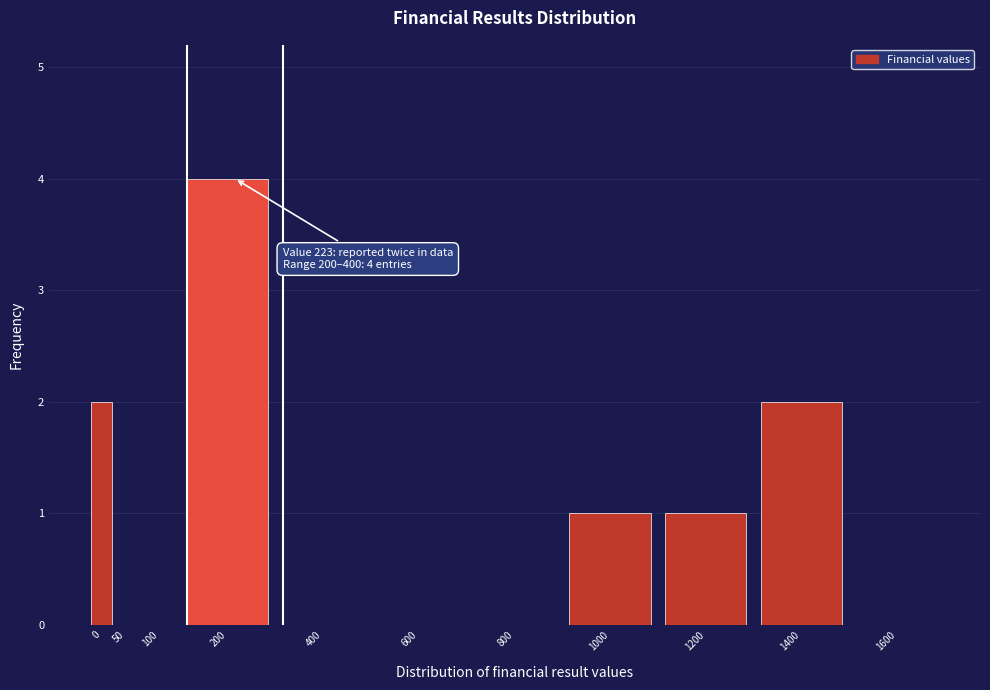

Reading left to right, extract all data points from this chart.

0=2	50=0	100=0	200=4	400=0	600=0	800=0	1000=1	1200=1	1400=2	1600=0